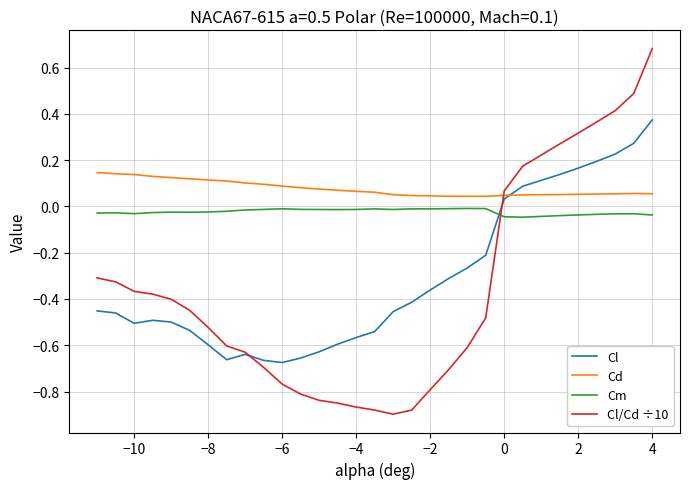

Which series has the largest range (max minus min)?

Cl/Cd ÷10